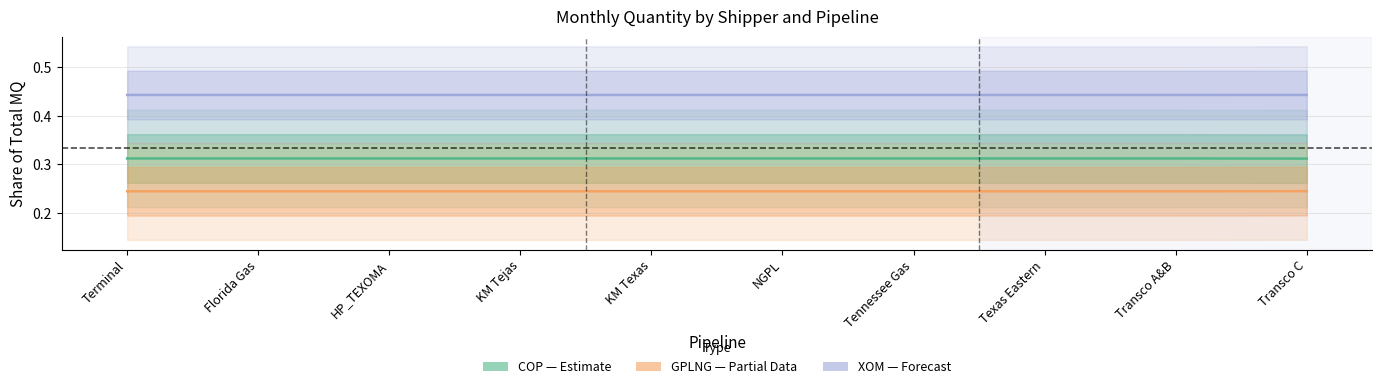

Reading left to right, extract all data points from this chart.

COP (Estimate): Terminal=0.3	Florida Gas=0.3	HP_TEXOMA=0.3	KM Tejas=0.3	KM Texas=0.3	NGPL=0.3	Tennessee Gas=0.3	Texas Eastern=0.3	Transco A&B=0.3	Transco C=0.3
GPLNG (Partial): Terminal=0.2	Florida Gas=0.2	HP_TEXOMA=0.2	KM Tejas=0.2	KM Texas=0.2	NGPL=0.2	Tennessee Gas=0.2	Texas Eastern=0.2	Transco A&B=0.2	Transco C=0.2
XOM (Forecast): Terminal=0.4	Florida Gas=0.4	HP_TEXOMA=0.4	KM Tejas=0.4	KM Texas=0.4	NGPL=0.4	Tennessee Gas=0.4	Texas Eastern=0.4	Transco A&B=0.4	Transco C=0.4